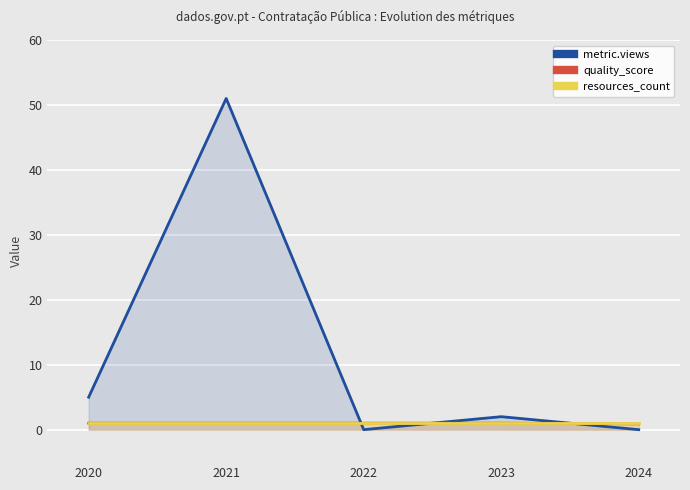

At how many categories does at least one series exceed 26?

1